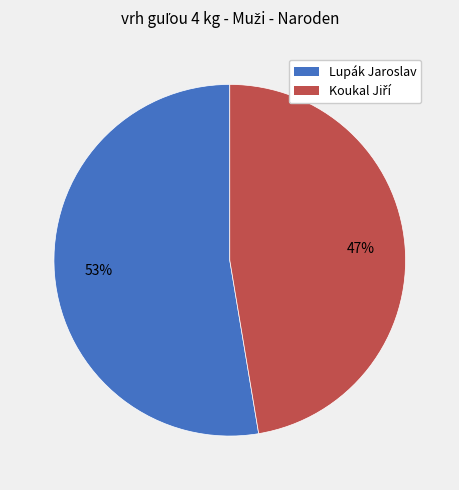

Which slice is the largest?

Lupák Jaroslav